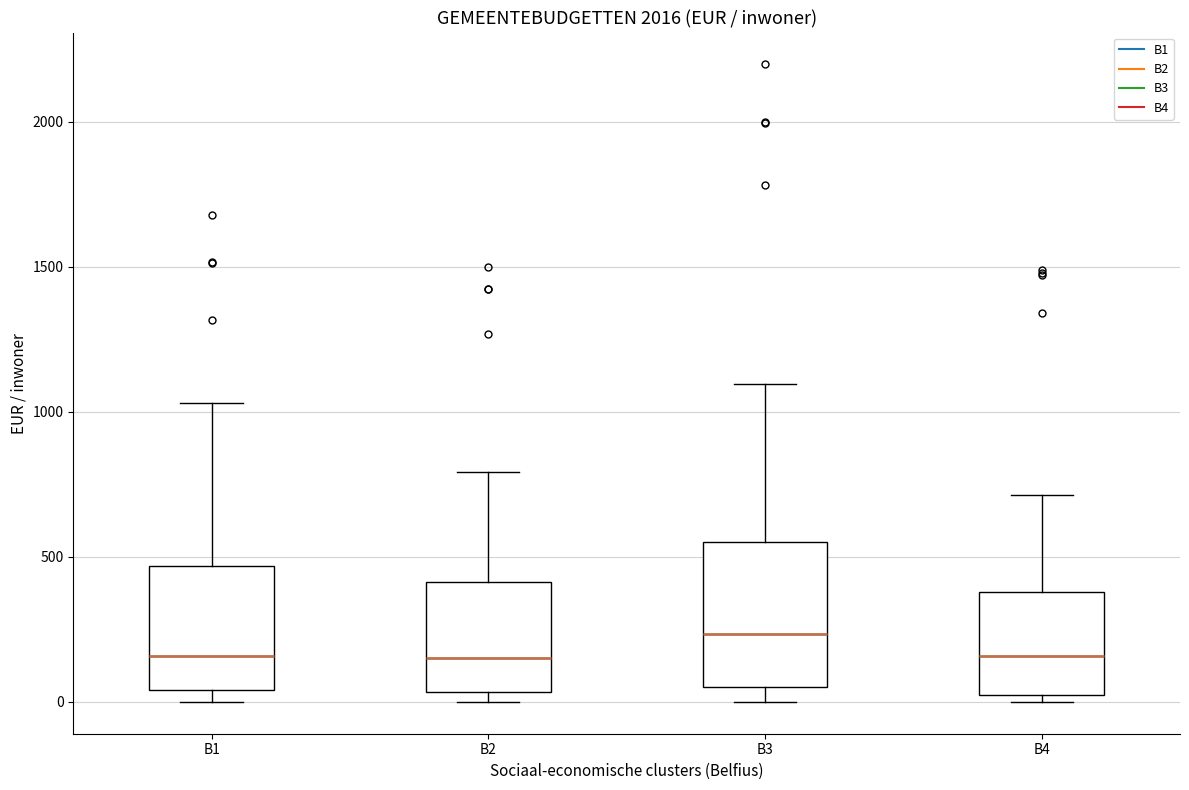

Reading left to right, transcribe this box plot: for each box, give where its median line is, the range the box spans, and where its two whiskers end, as read against the y-axis. The values are not printed on the chart, so give them approximately, as read against the axis.

B1: median 150, box 50 to 450, whiskers 0 to 1050
B2: median 150, box 50 to 400, whiskers 0 to 800
B3: median 250, box 50 to 550, whiskers 0 to 1100
B4: median 150, box 50 to 400, whiskers 0 to 700